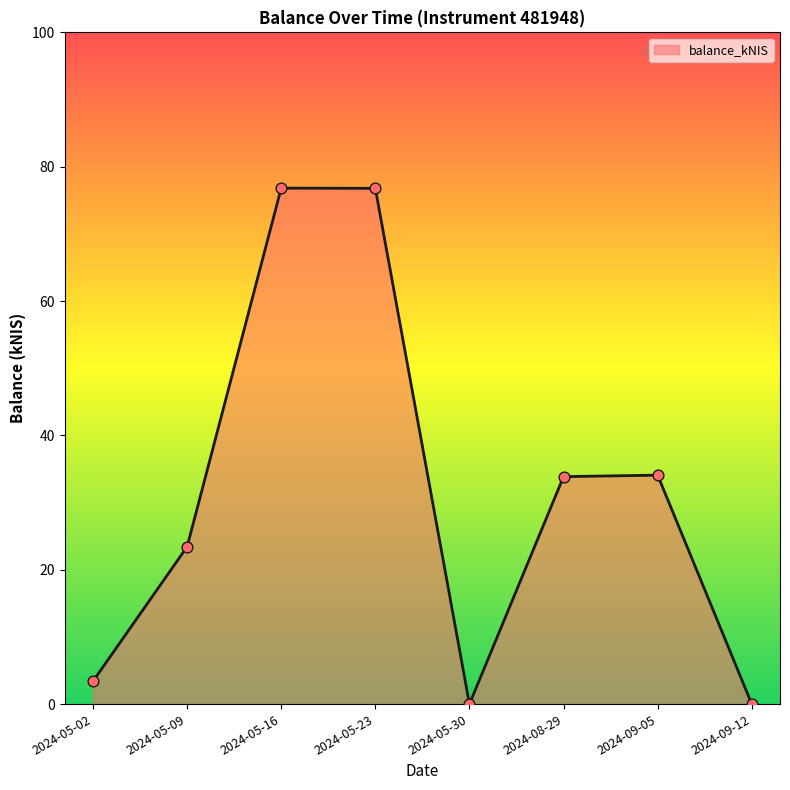

Between 2024-09-05 and 2024-05-23, which is larger?

2024-05-23